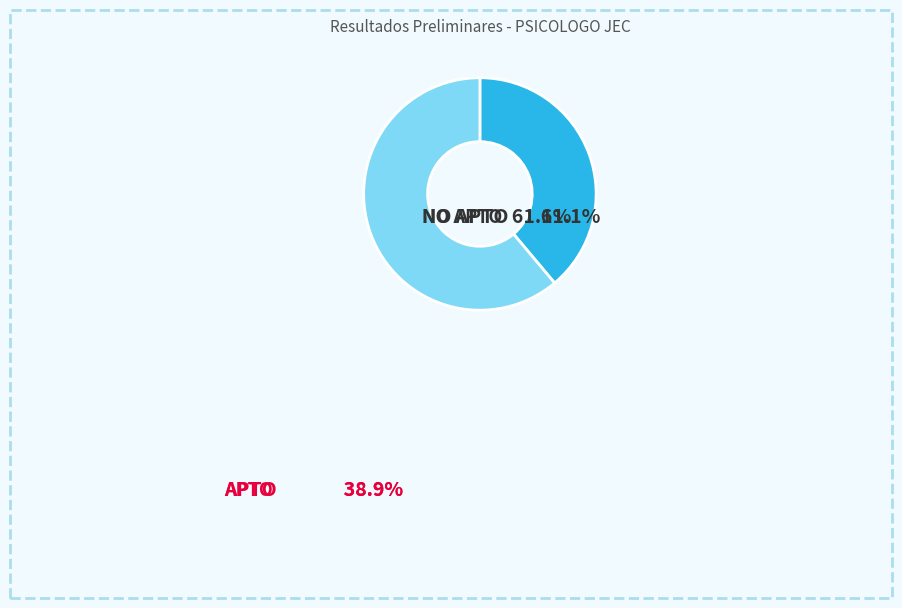

Which category accounts for the majority?

NO APTO